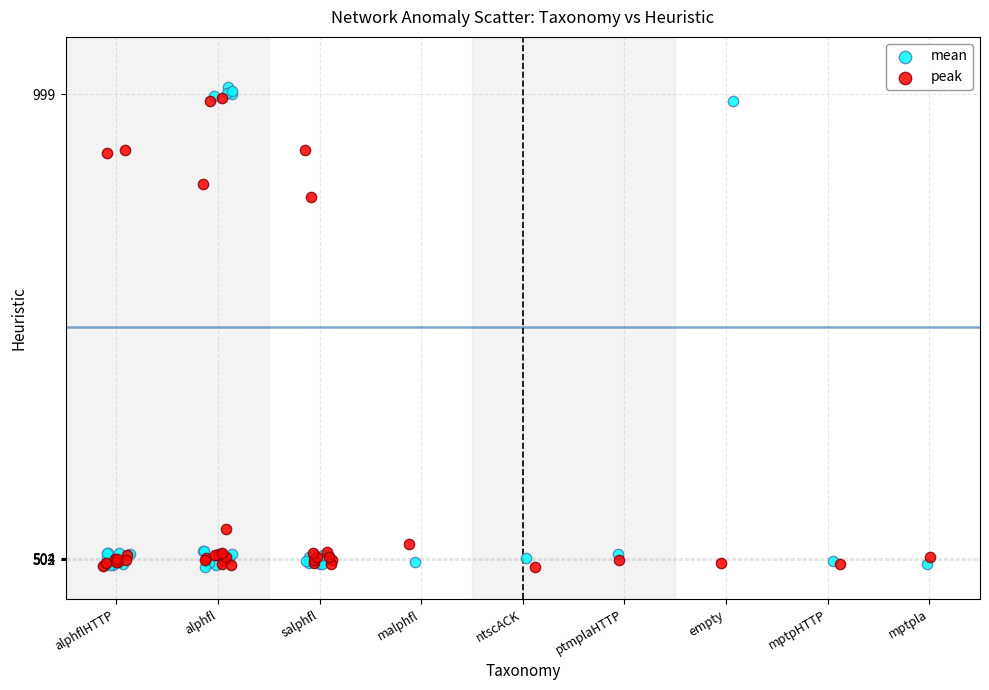

Which series has the widest spread of Y values?

mean